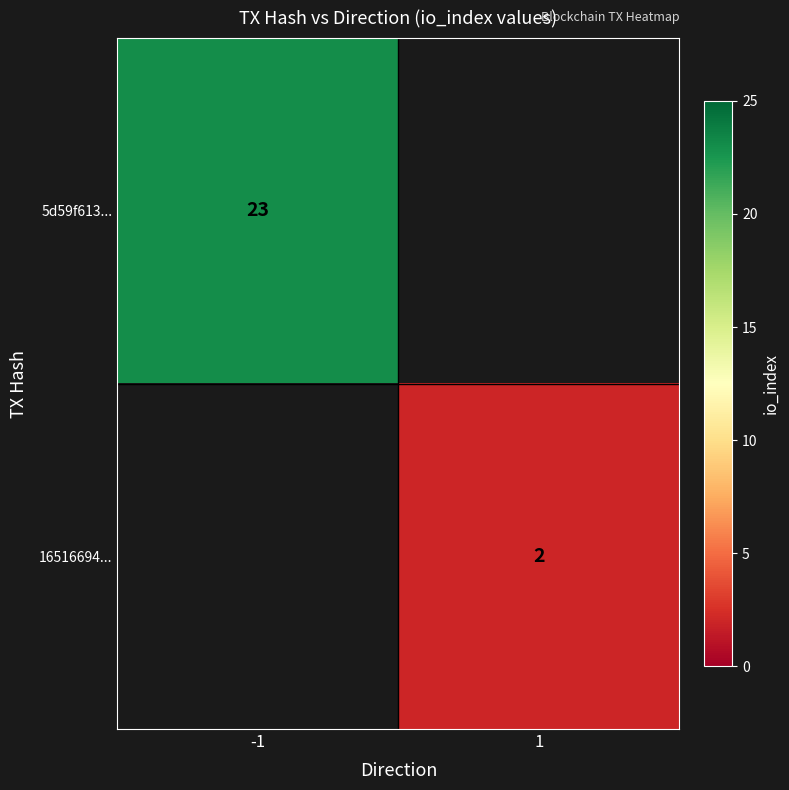

Which has a higher value, 1 or -1?

-1